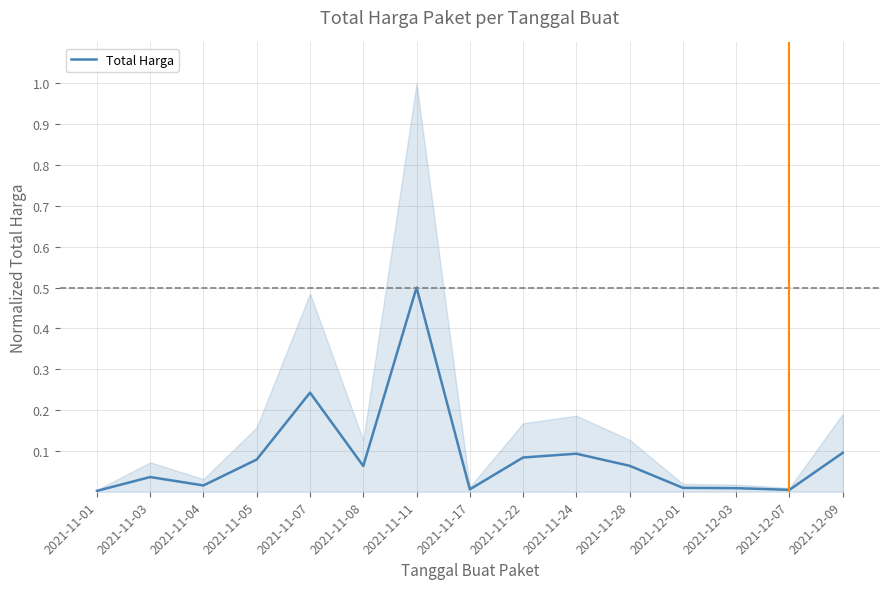

What is the label of the 7th point from the left?

2021-11-11